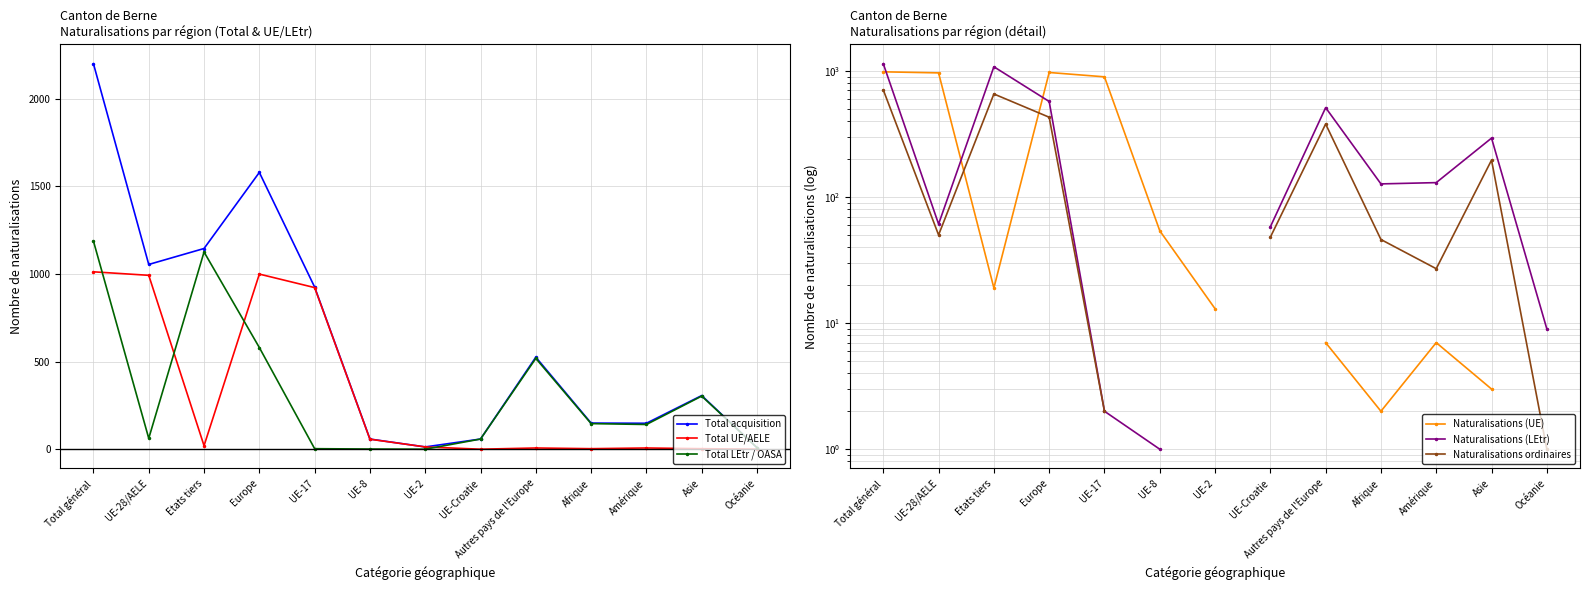

What is the minimum value for Naturalisations (UE)?

2.0